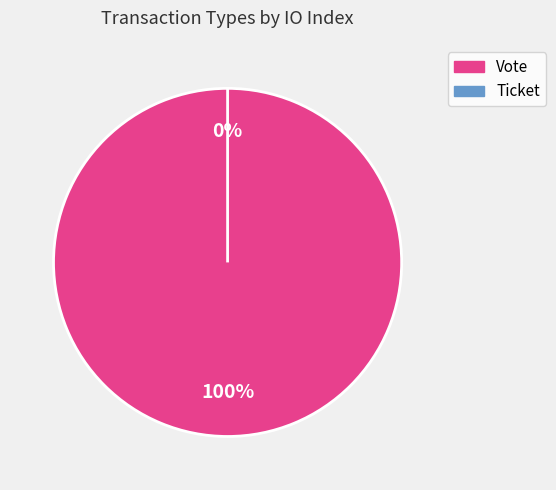

What is the majority slice?

Vote